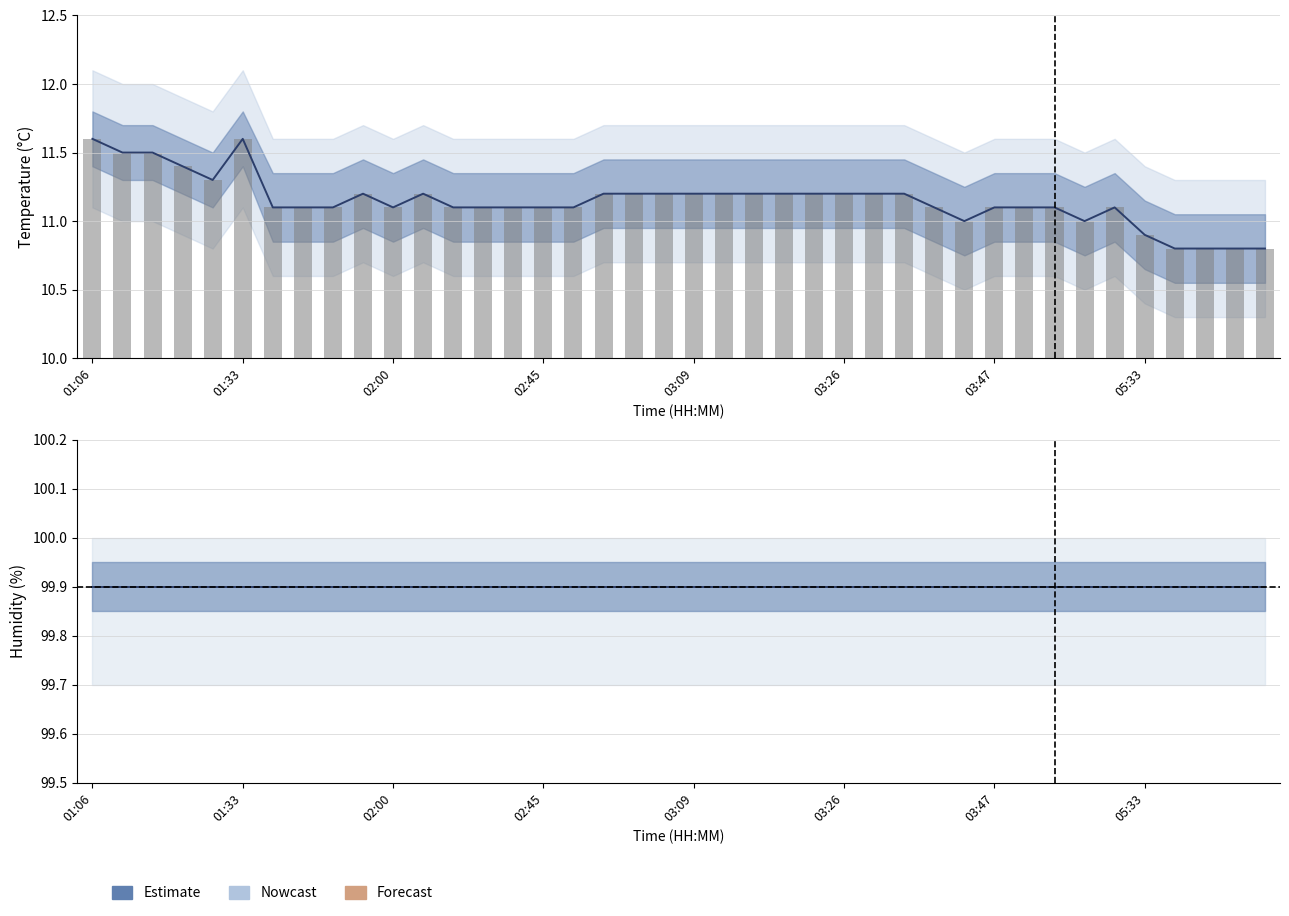

Where is the data nearest to the value 11?

03:41